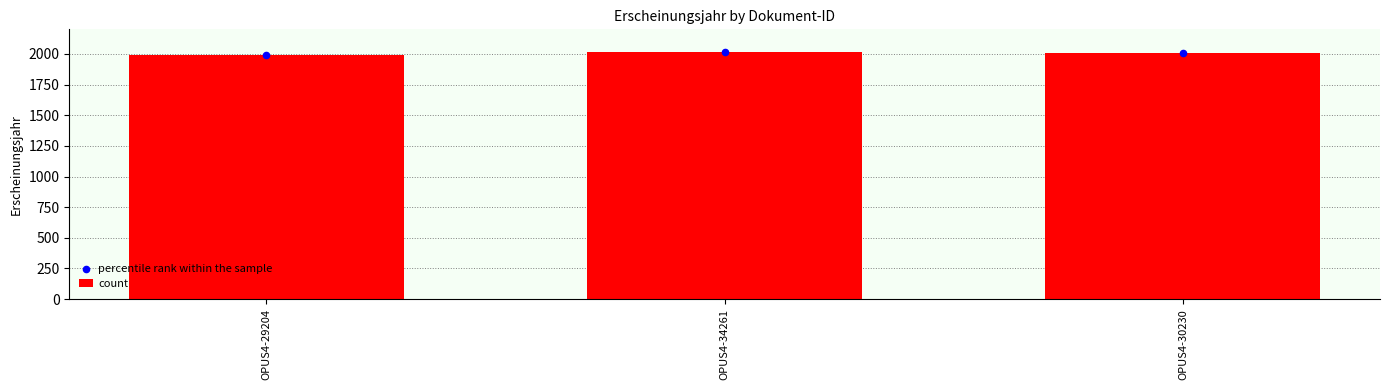

What are all the series names shown in the legend?

count, percentile rank within the sample